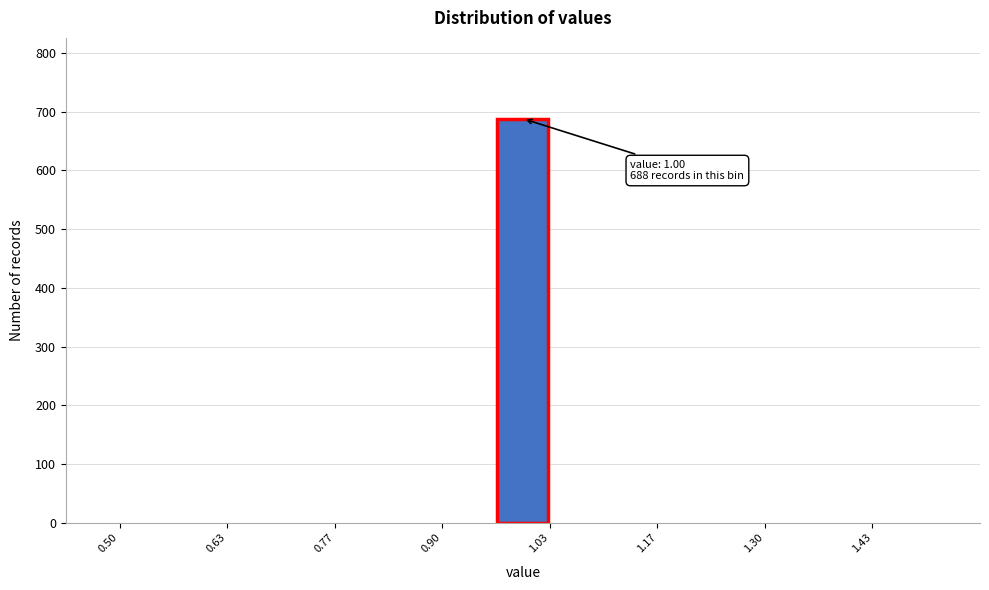

Around what value on the x-axis is the tallest bar? Give the approximate position of its centre, as read against the axis.

1.00